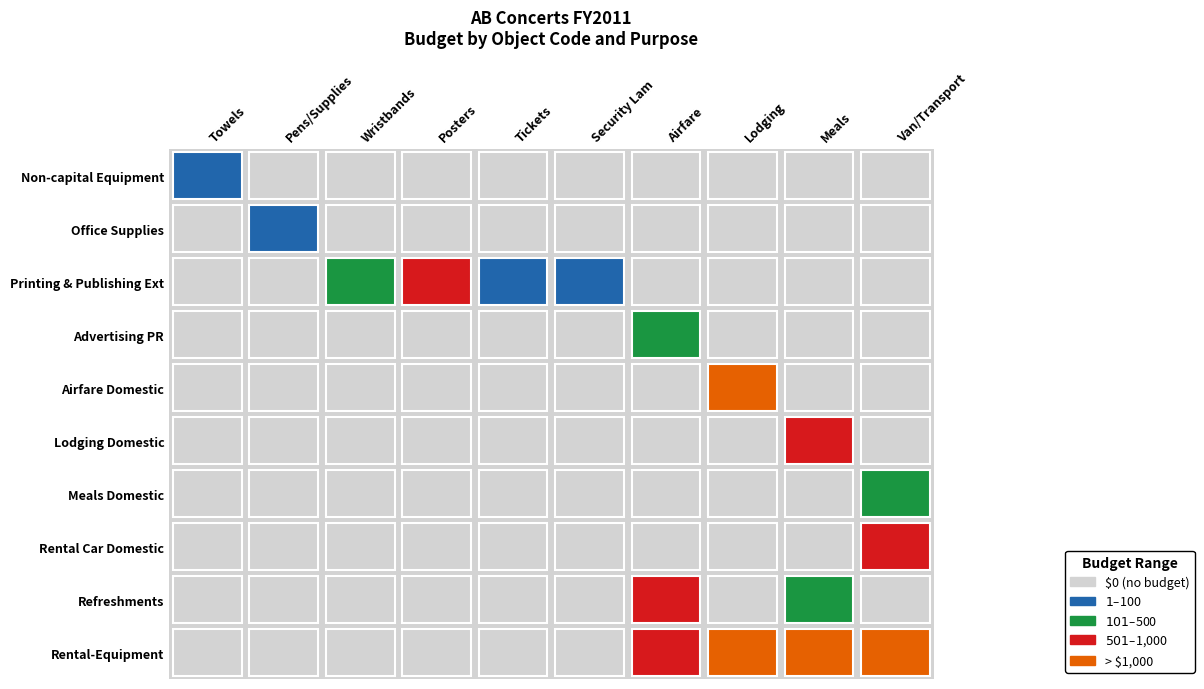

Which series has the widest spread of values?

Rental-Equipment (+)